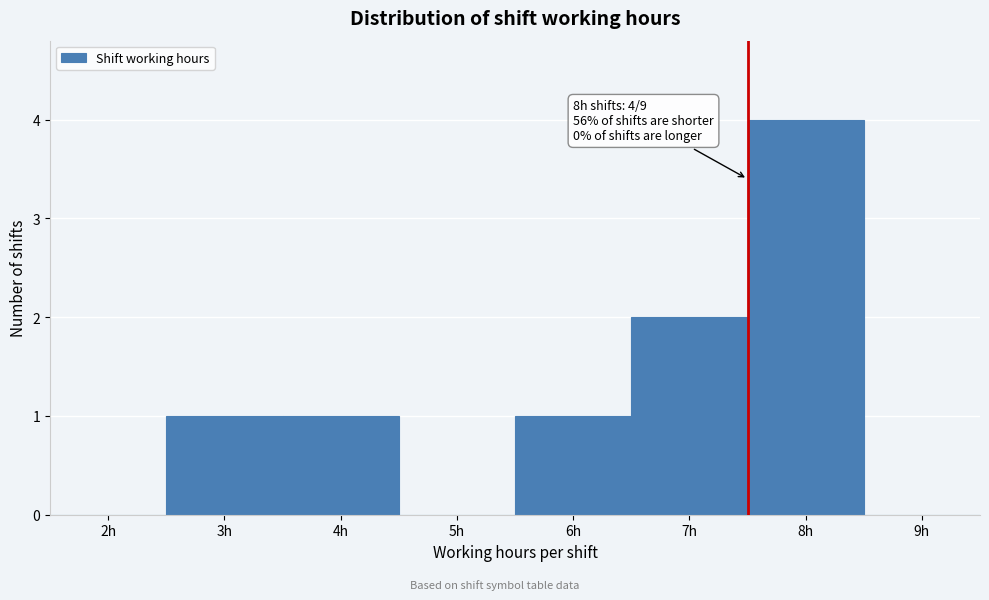

Reading left to right, extract all data points from this chart.

2h=0	3h=1	4h=1	5h=0	6h=1	7h=2	8h=4	9h=0